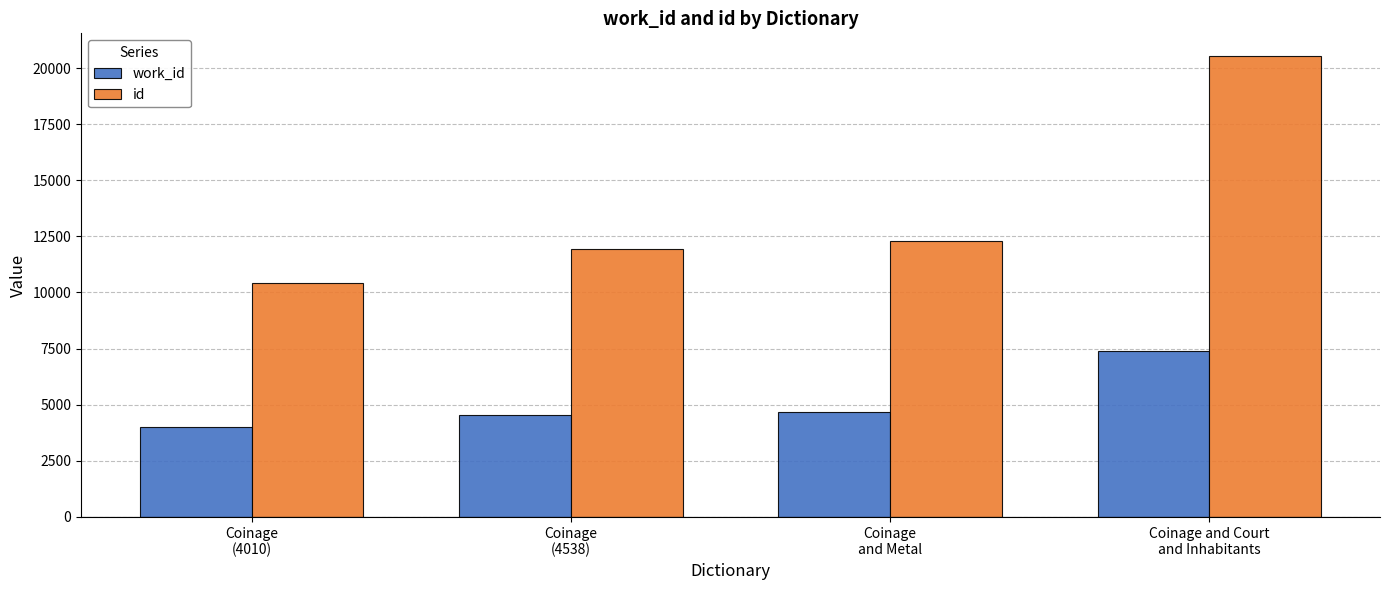

How many groups of bars are there?

4